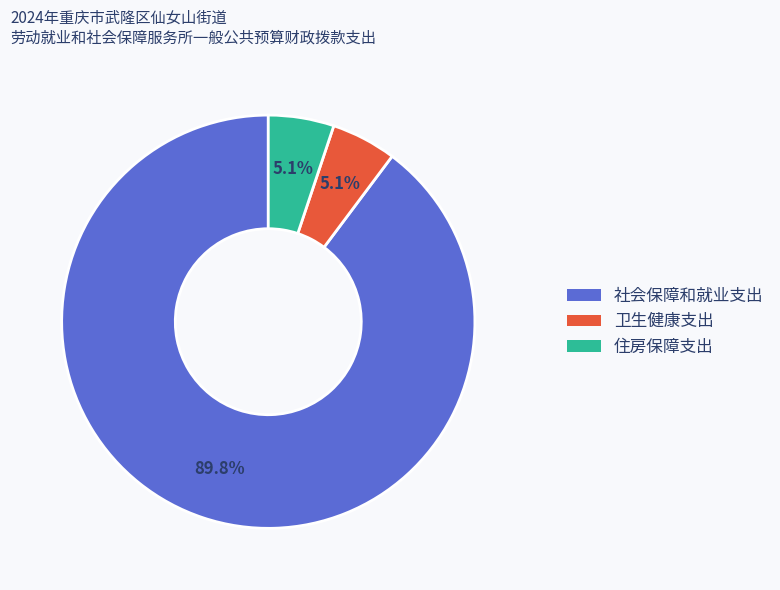

The 住房保障支出 slice represents 5% of the pie. True or false?

True